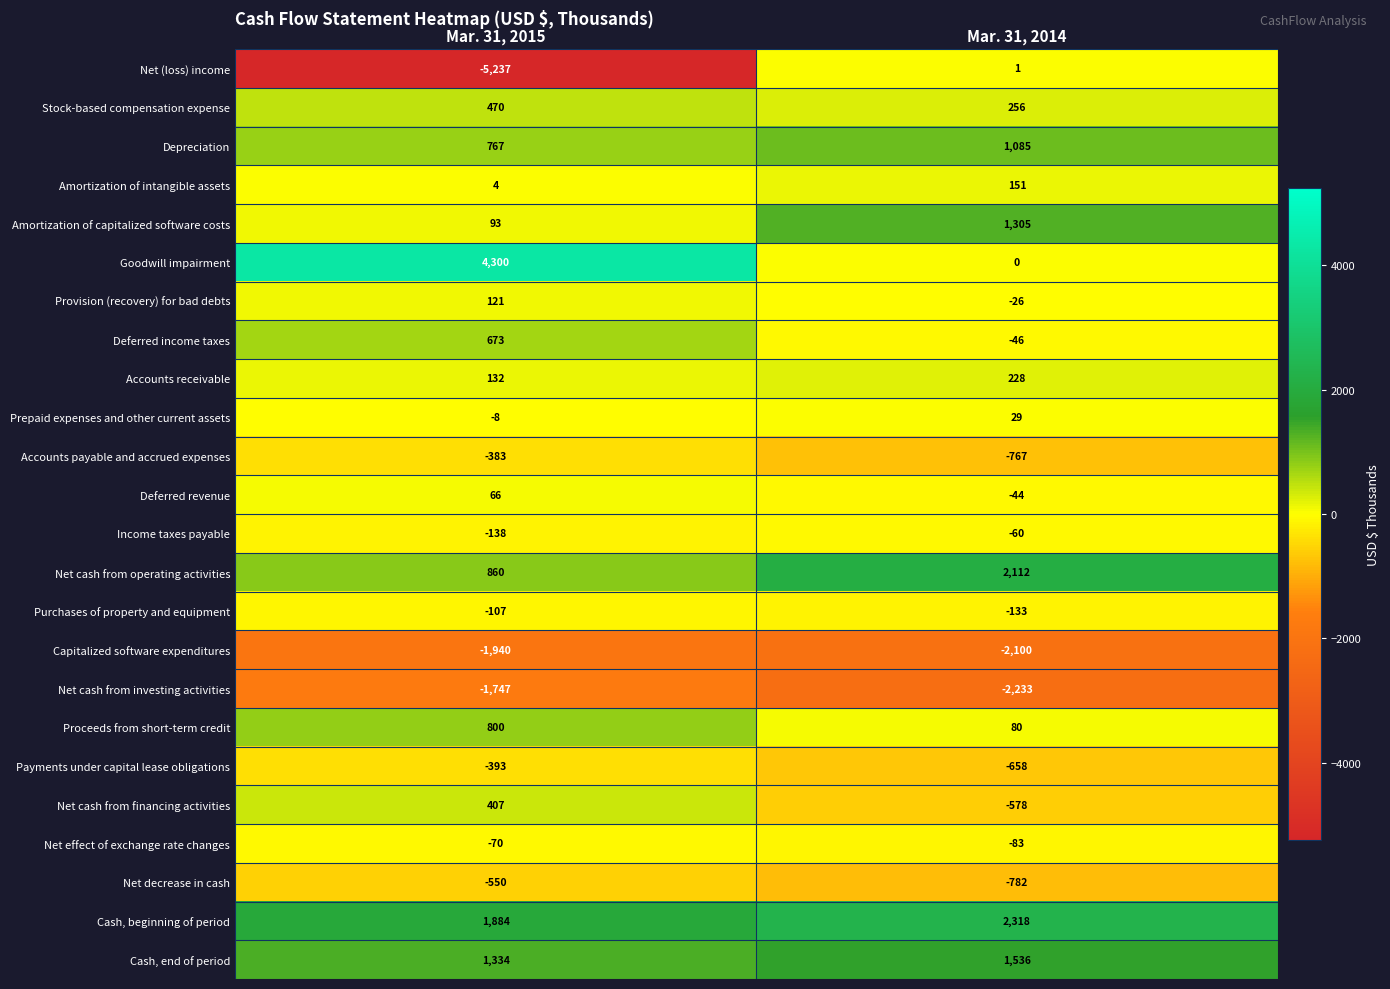

List the labels in order of Net cash from operating activities value, smallest first.

Mar. 31, 2015, Mar. 31, 2014